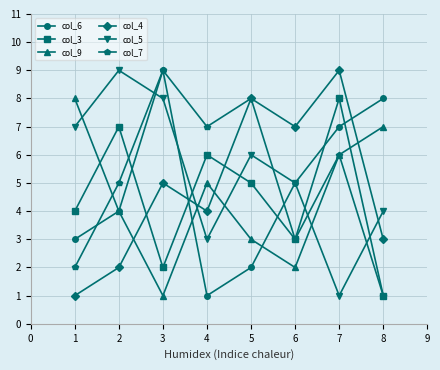

At how many categories does at least one series exceed 5?

8